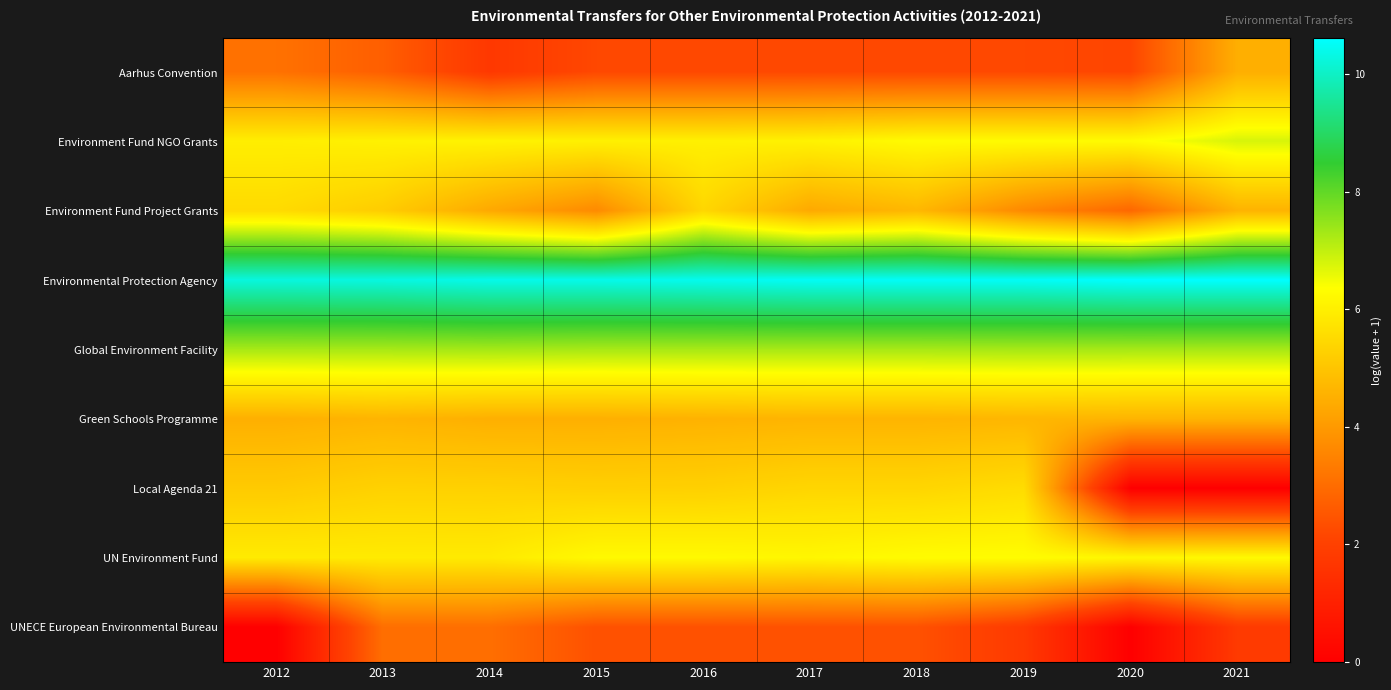

At how many categories does at least one series exceed 7?

10